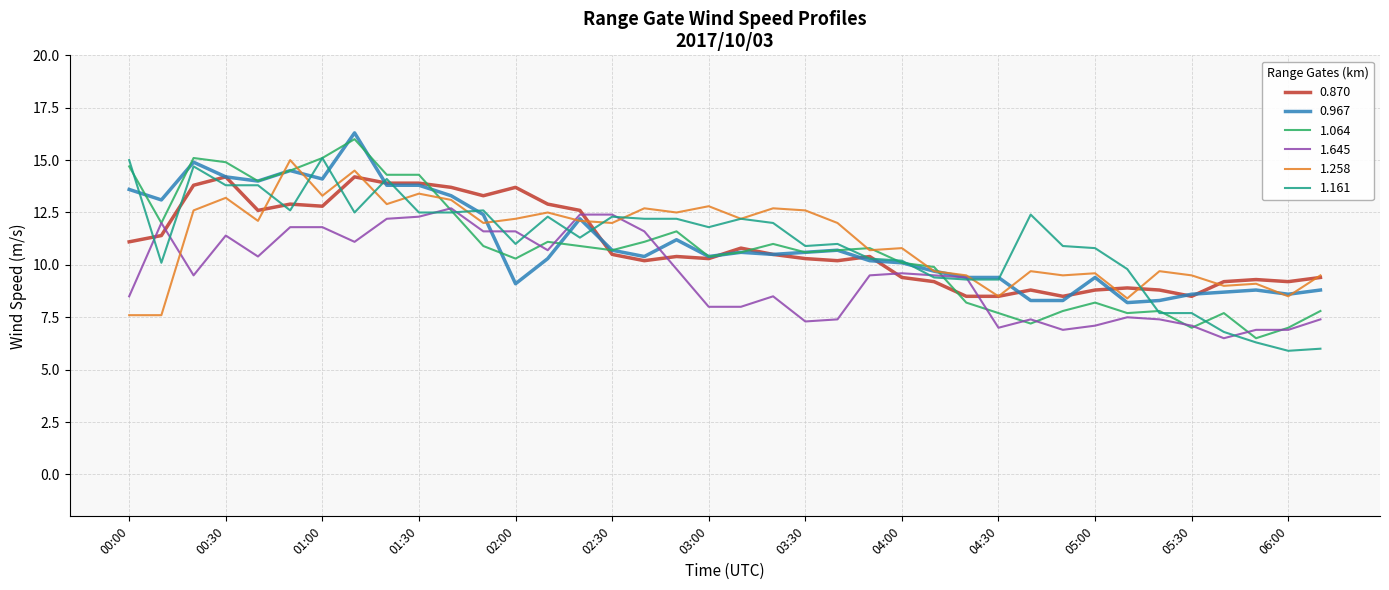

What is the highest value of the 1.645 series?

12.7